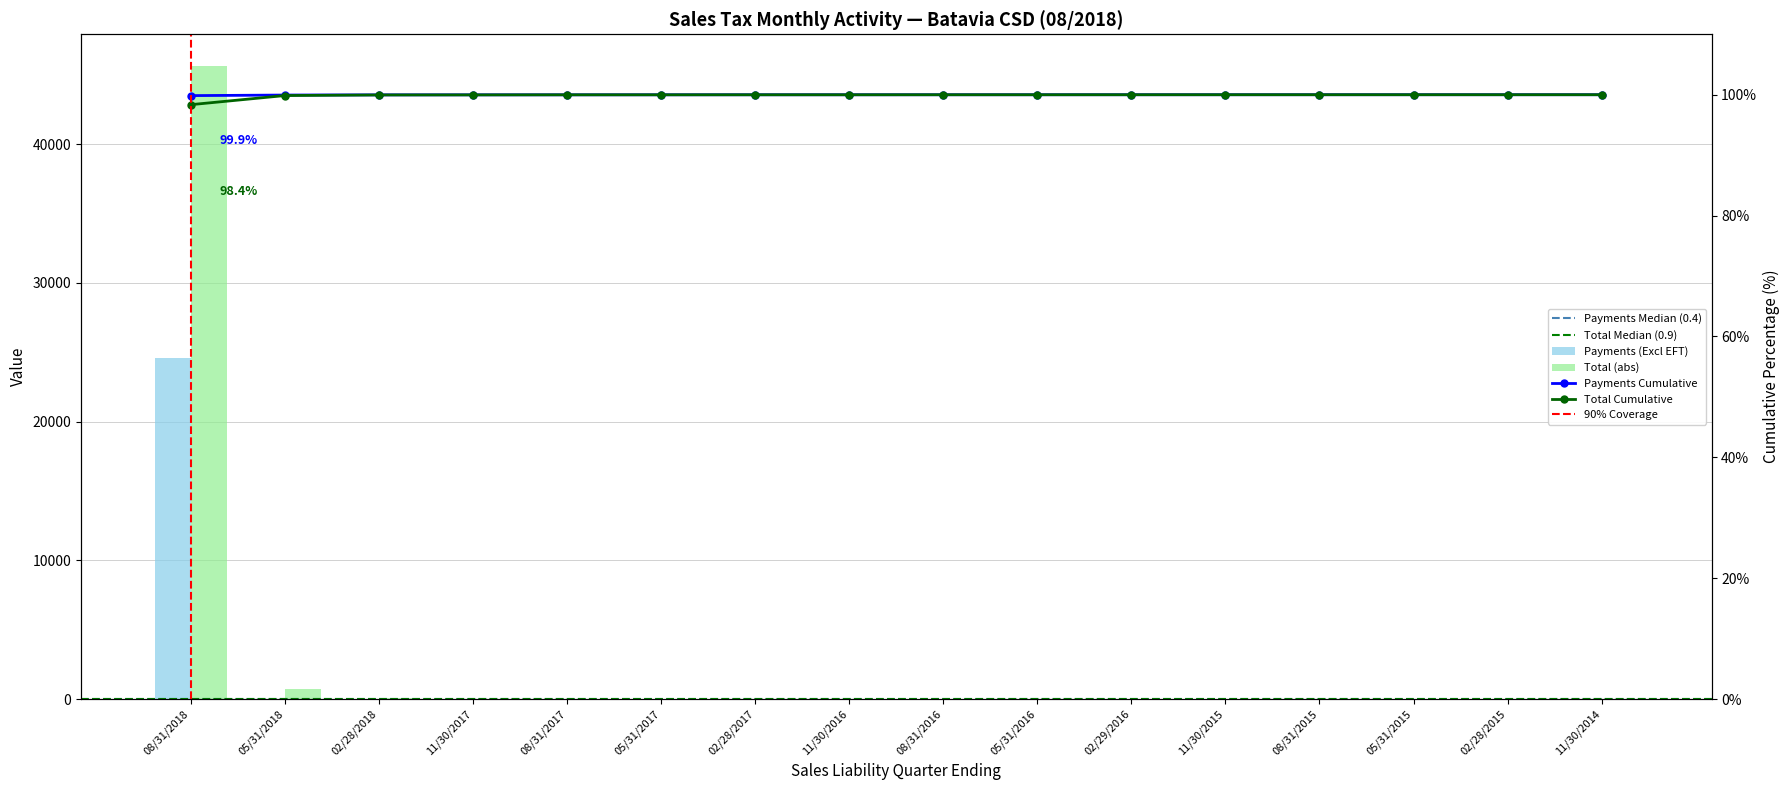

Are the bars grouped side by side (vs. stacked)?

Yes